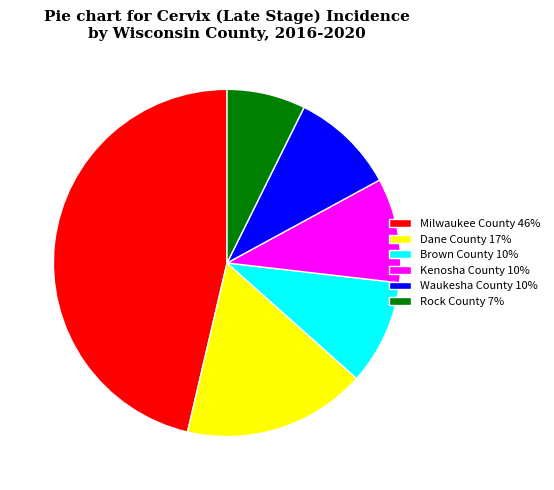

What is the ratio of the value at Brown County to the value at Waukesha County?

1.0